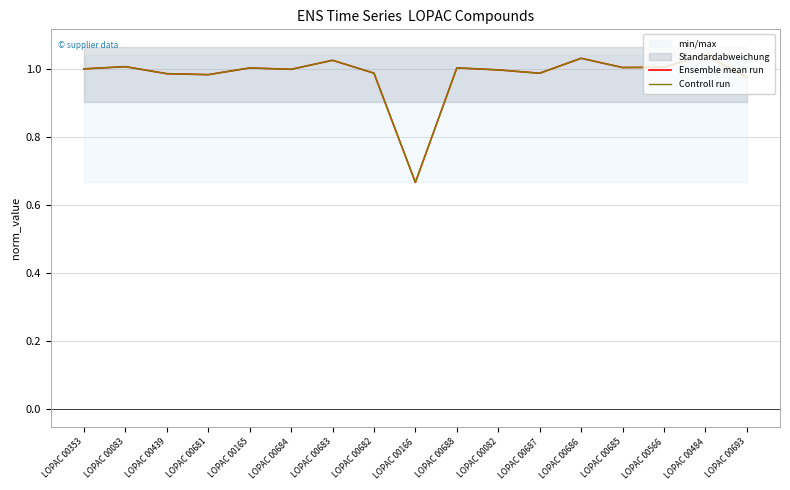

What position from the right is LOPAC 00688?

8